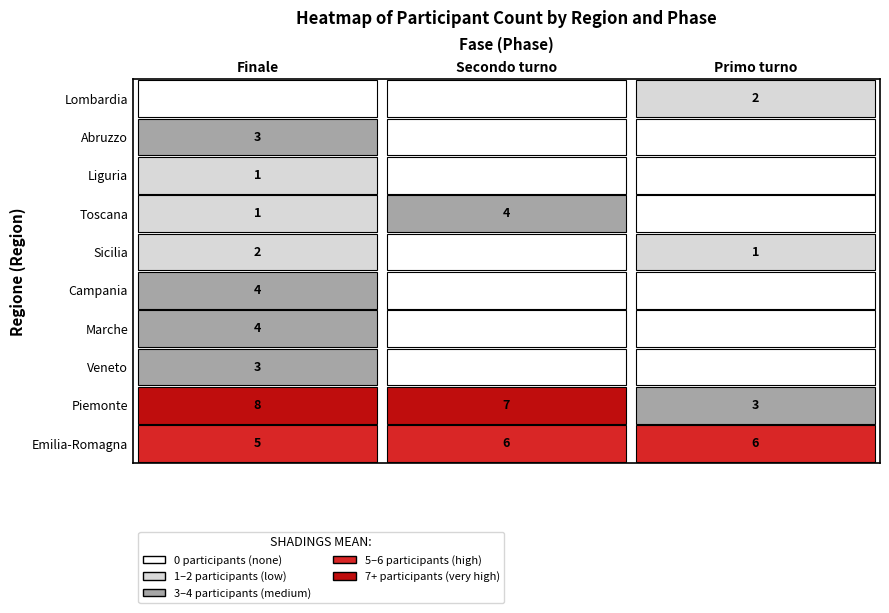

Reading left to right, transcribe all the data shown in this chart.

Finale: 5	8	3	4	4	2	1	1	3	0
Secondo turno: 6	7	0	0	0	0	4	0	0	0
Primo turno: 6	3	0	0	0	1	0	0	0	2